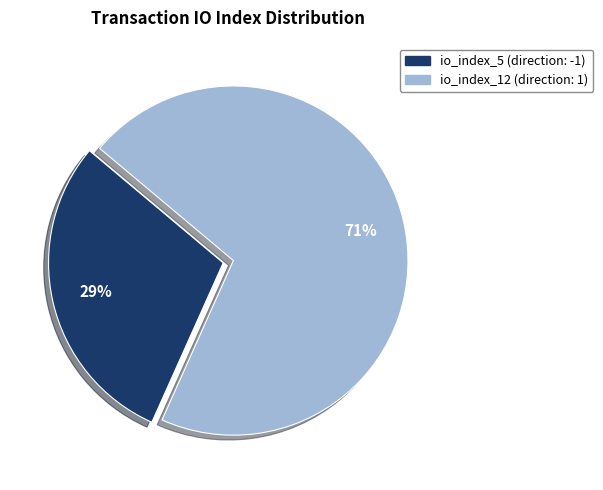

How many segments does this pie chart have?

2